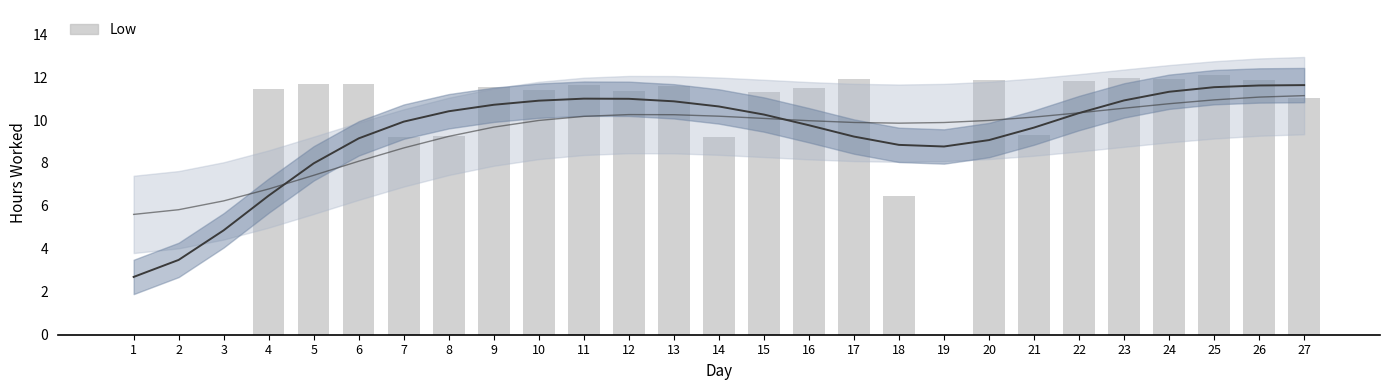

True or false: the data shows 5.0 at 16.

False